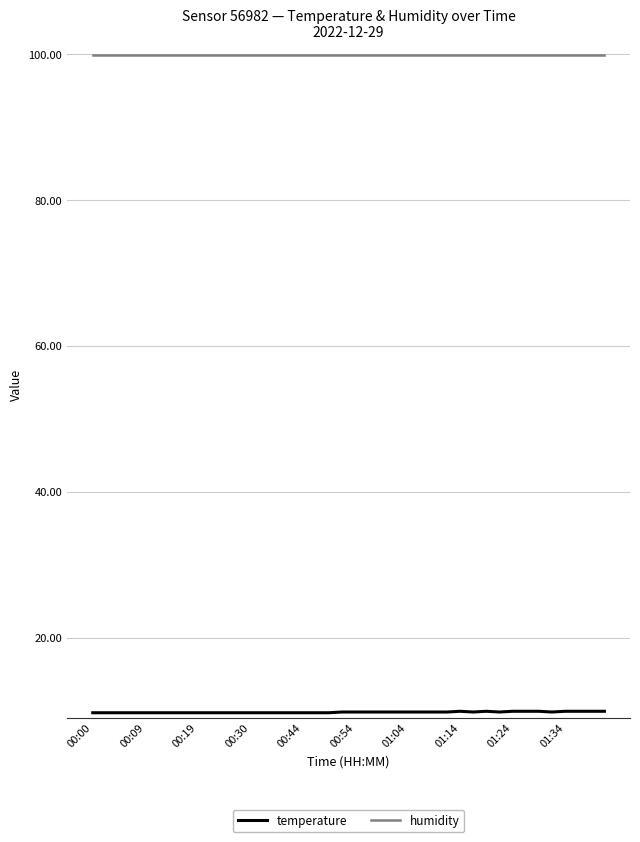

What is the maximum value shown in the chart?

99.9